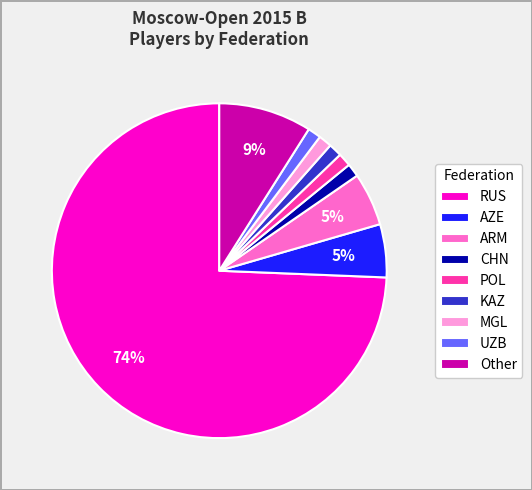

Which has a higher value, RUS or KAZ?

RUS